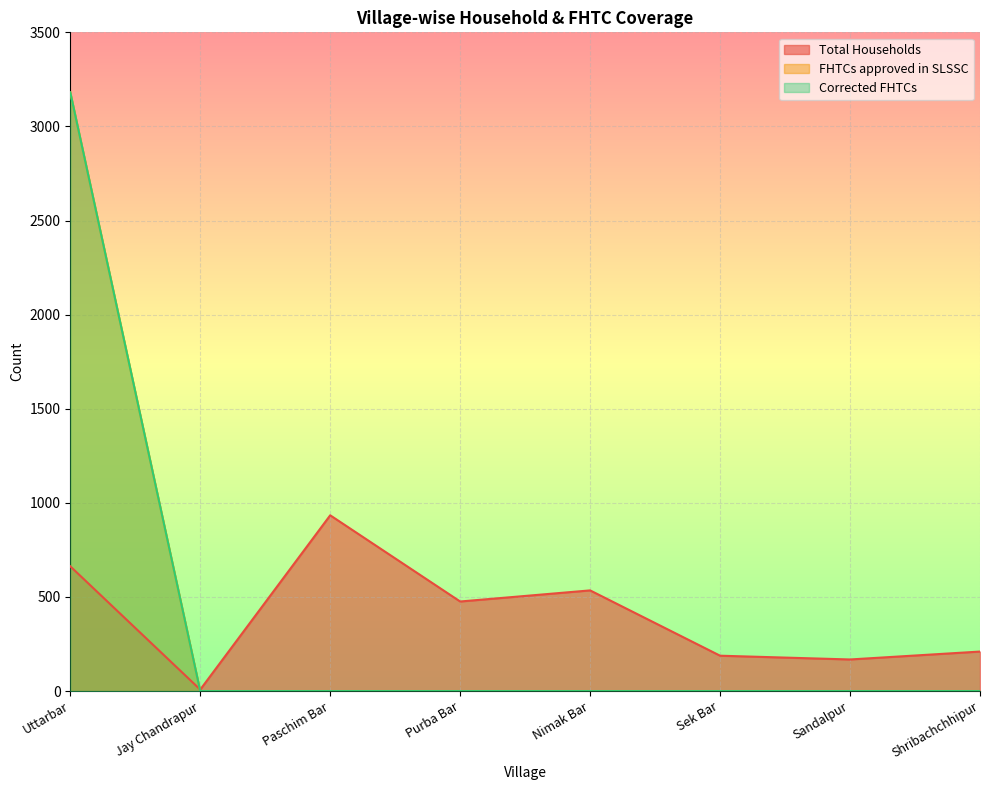

What is the value of the FHTCs approved in SLSSC point at the 1st from the left?

3181